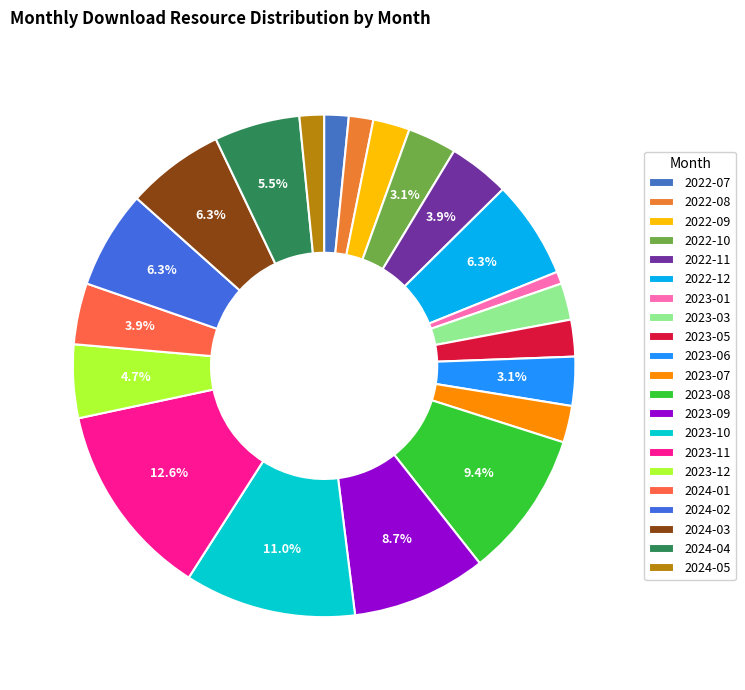

Between 2024-01 and 2023-06, which is larger?

2024-01